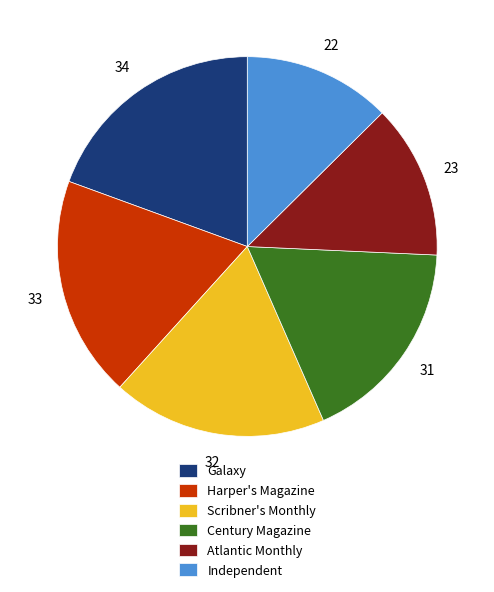

Rank the categories by value from lowest to highest.

Independent, Atlantic Monthly, Century Magazine, Scribner's Monthly, Harper's Magazine, Galaxy